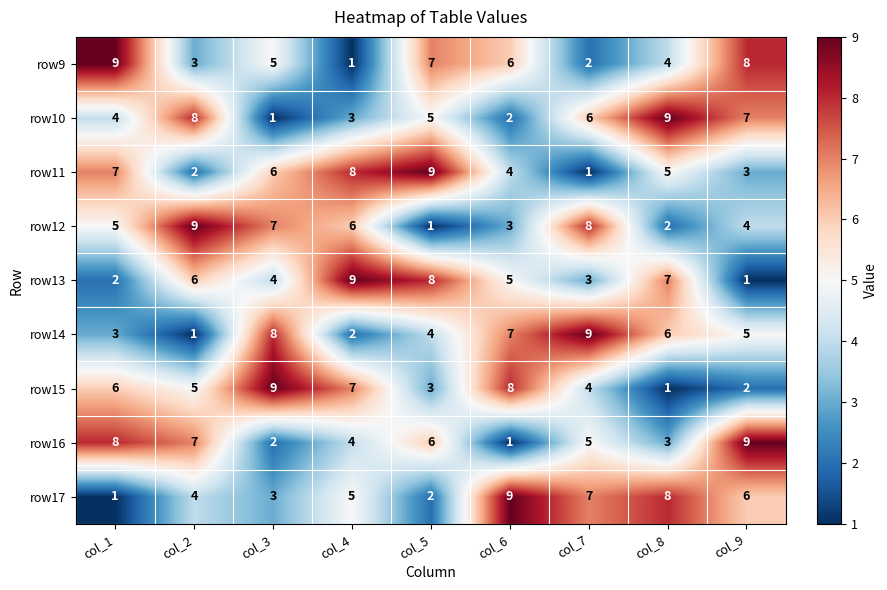

At col_9, list the series in order from smallest to largest.

row13, row15, row11, row12, row14, row17, row10, row9, row16